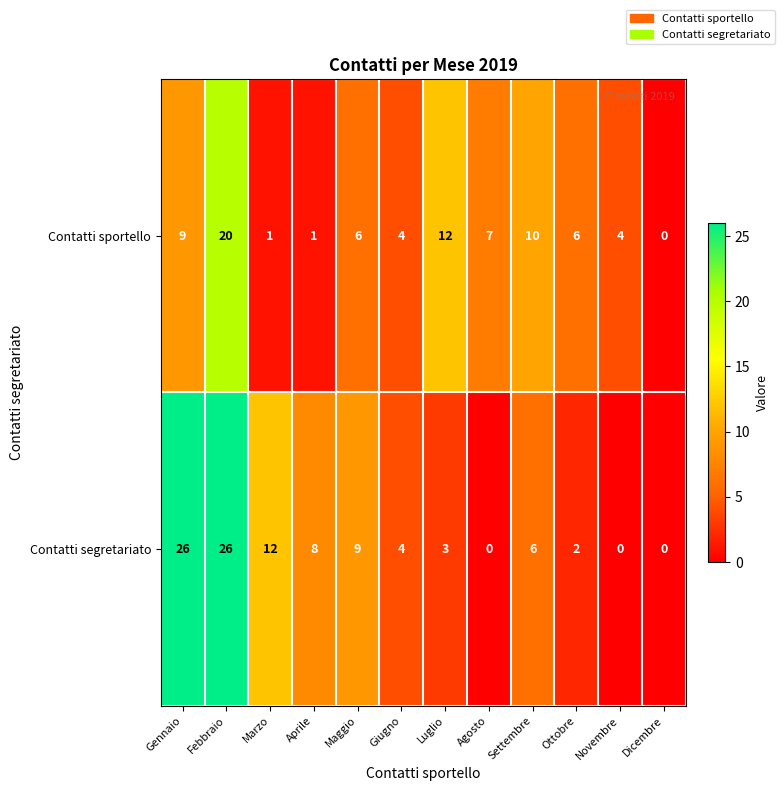

List the series in order of their overall mean, highest first.

Contatti segretariato, Contatti sportello